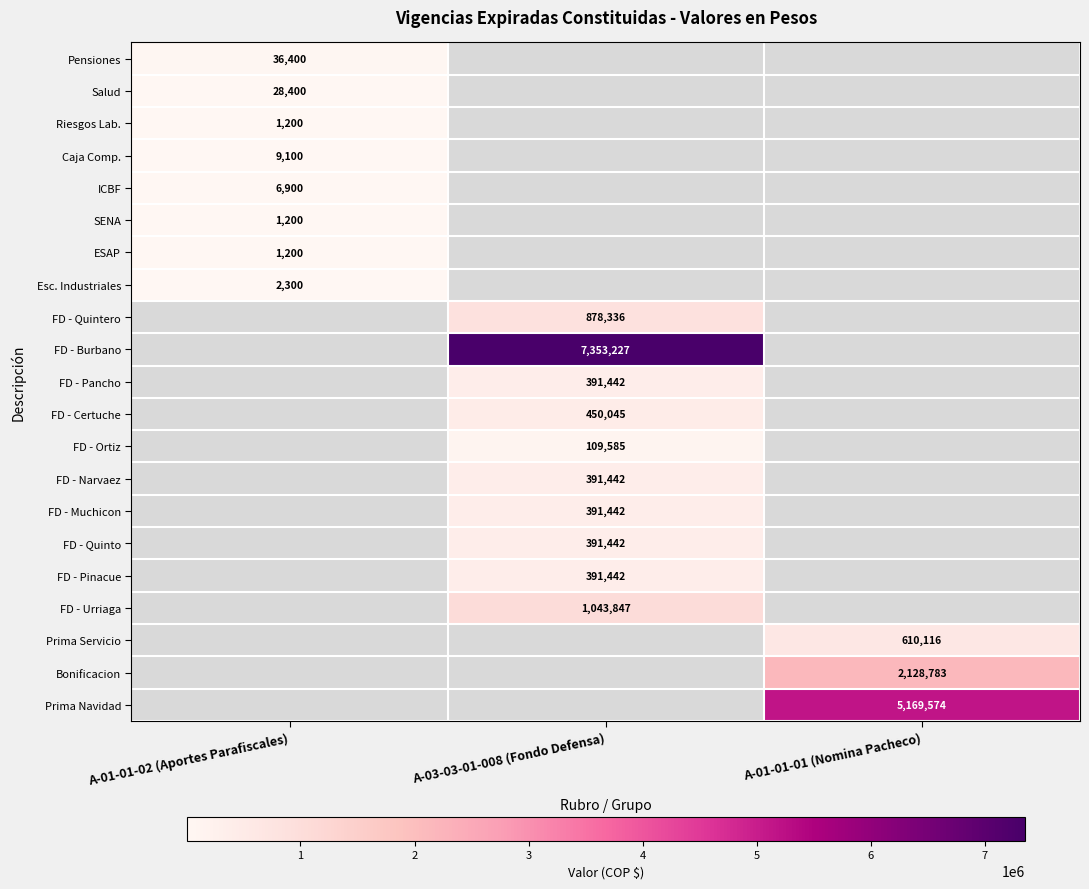

What is the greatest value displayed?

7353227.0